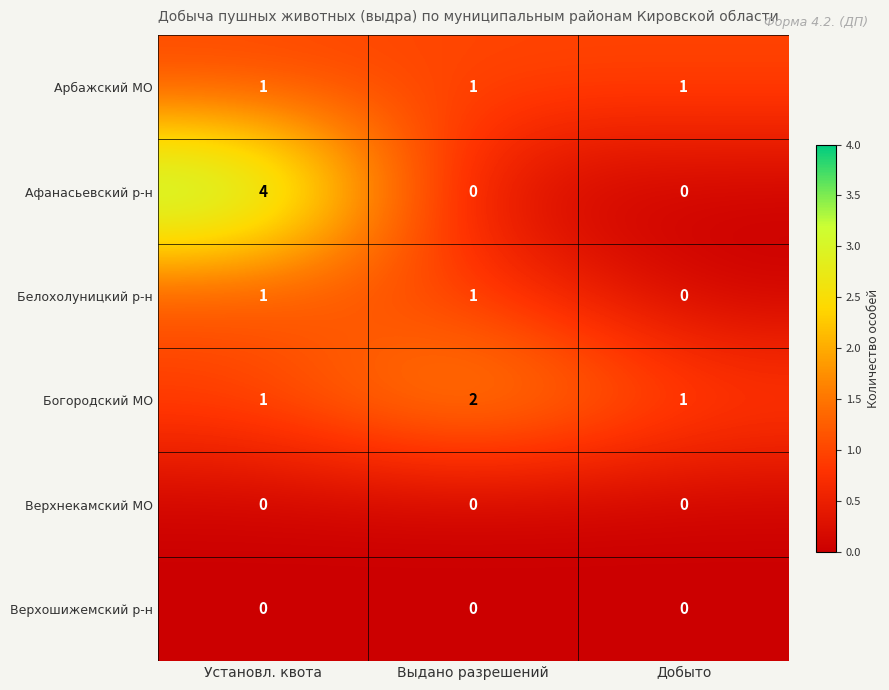

What is the maximum value shown in the chart?

4